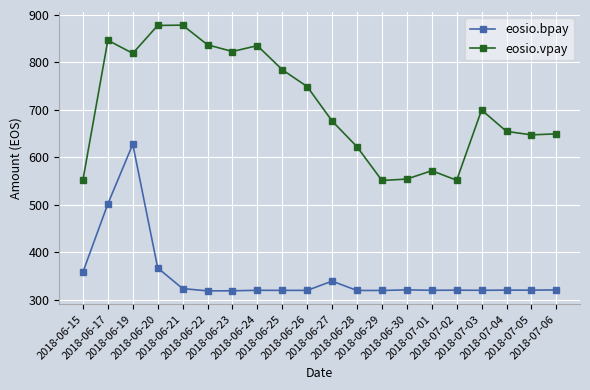

Rank the series by their maximum value, from lowest to highest.

eosio.bpay, eosio.vpay